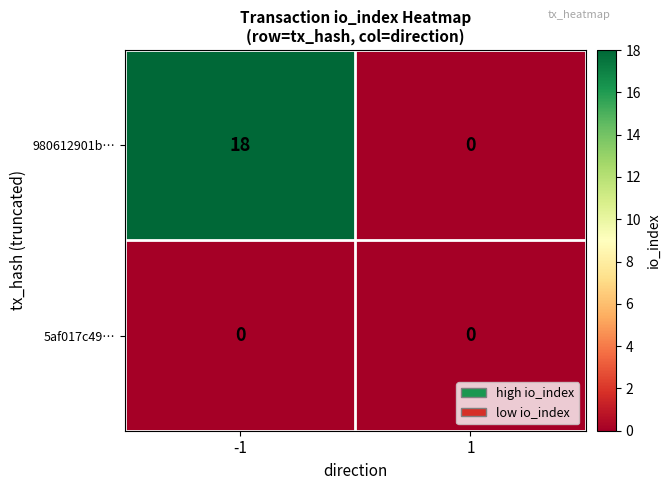

Rank the series by their average value, from lowest to highest.

5af017c49…, 980612901b…